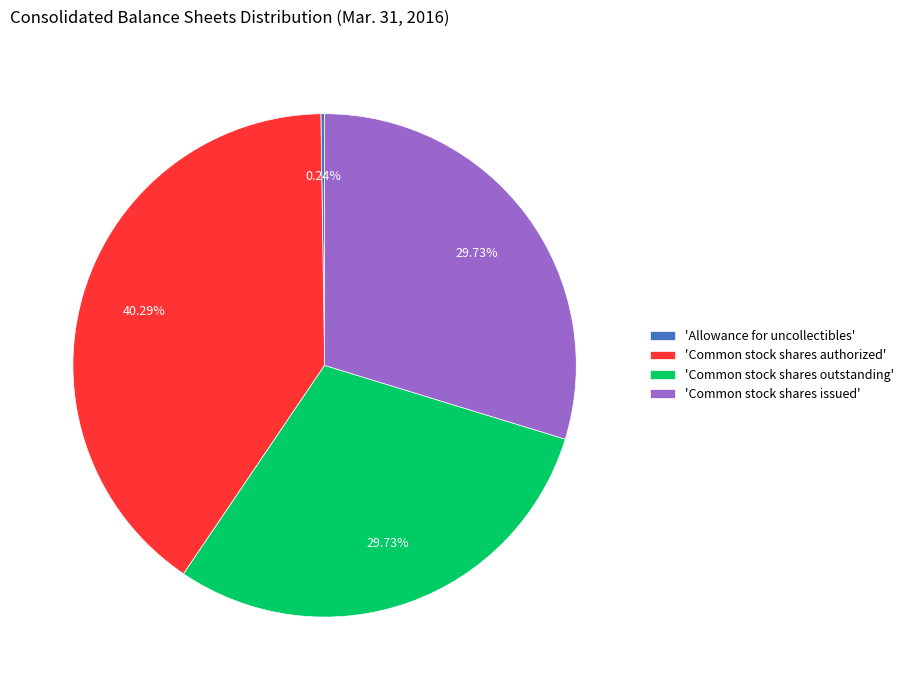

Is there a majority slice in this chart?

No